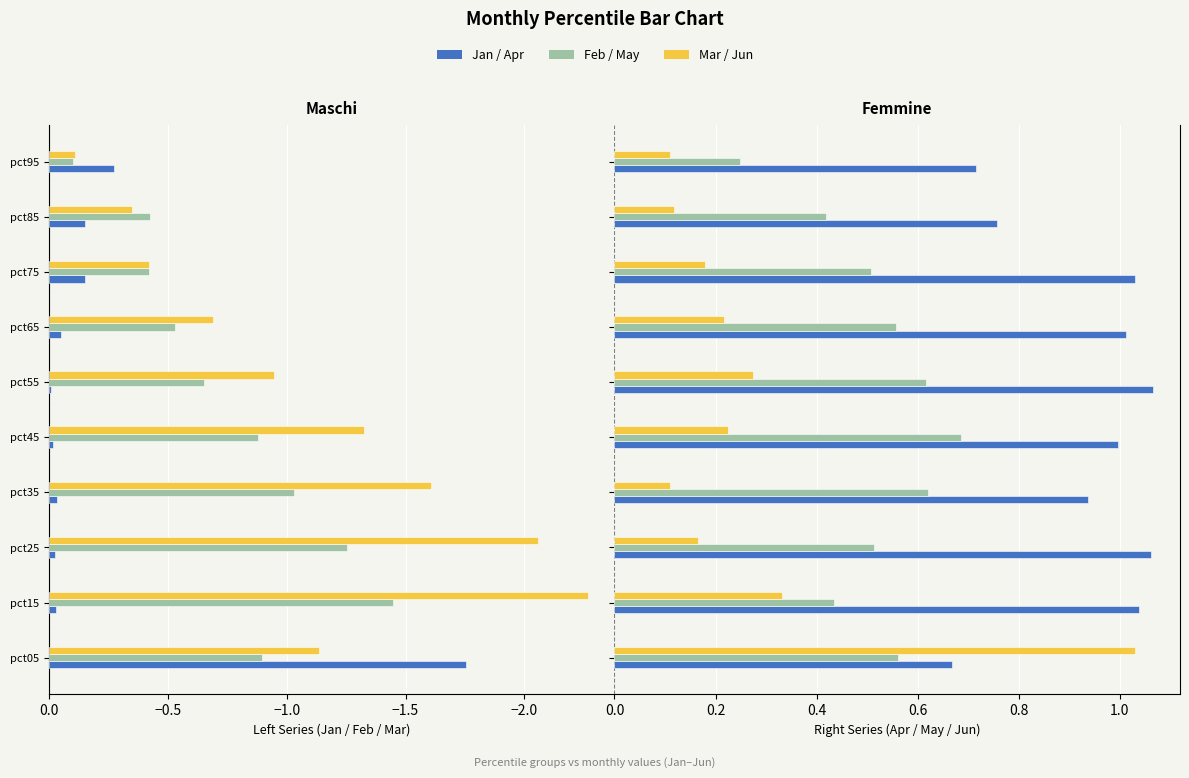

What are all the series names shown in the legend?

Jan, Feb, Mar, Apr, May, Jun